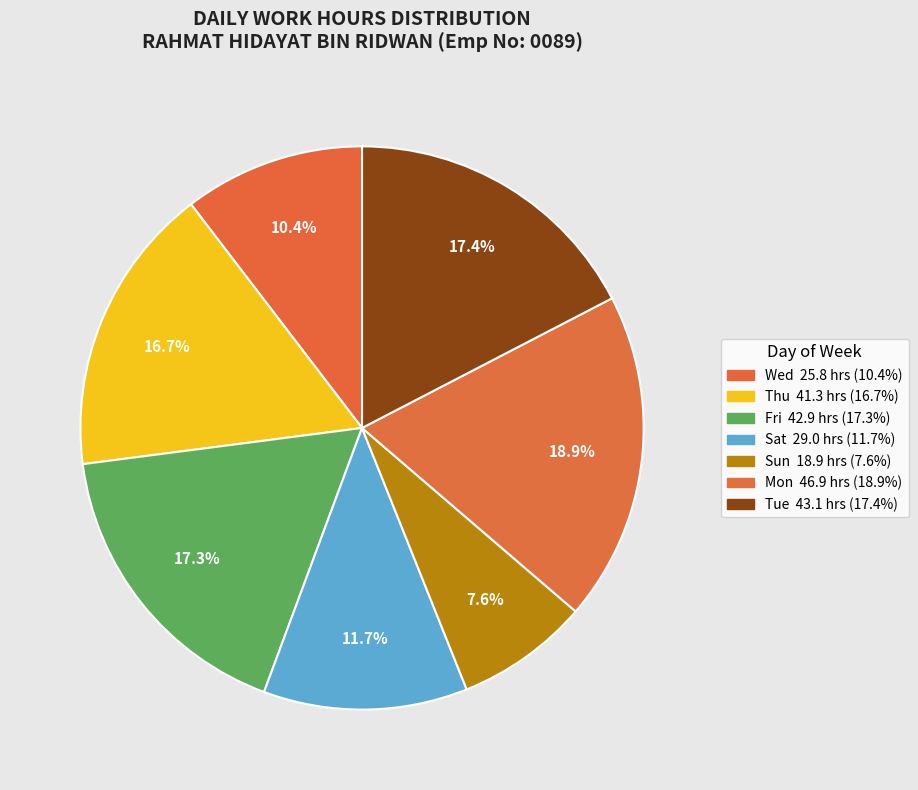

Is there any slice that represents more than half of the pie?

No